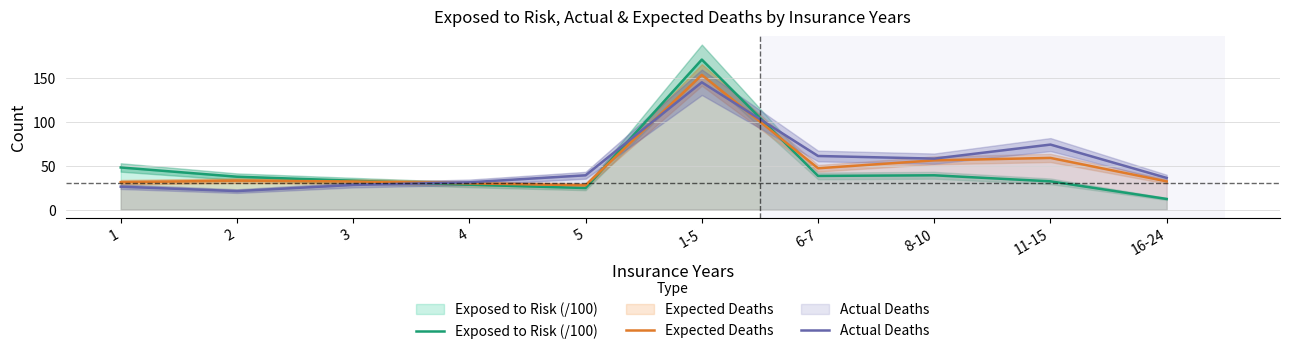

Reading left to right, list all the values displayed in this chart.

Exposed to Risk (/100): 1=47.9	2=37.4	3=32.8	4=28.3	5=24.5	1-5=170.9	6-7=38.3	8-10=39.0	11-15=32.1	16-24=12.0
Expected Deaths: 1=31.1	2=32.9	3=32.0	4=29.8	5=27.6	1-5=153.4	6-7=47.0	8-10=56.0	11-15=58.8	16-24=32.1
Actual Deaths: 1=26.0	2=21.0	3=28.0	4=31.0	5=39.0	1-5=145.0	6-7=61.0	8-10=58.0	11-15=74.0	16-24=36.0